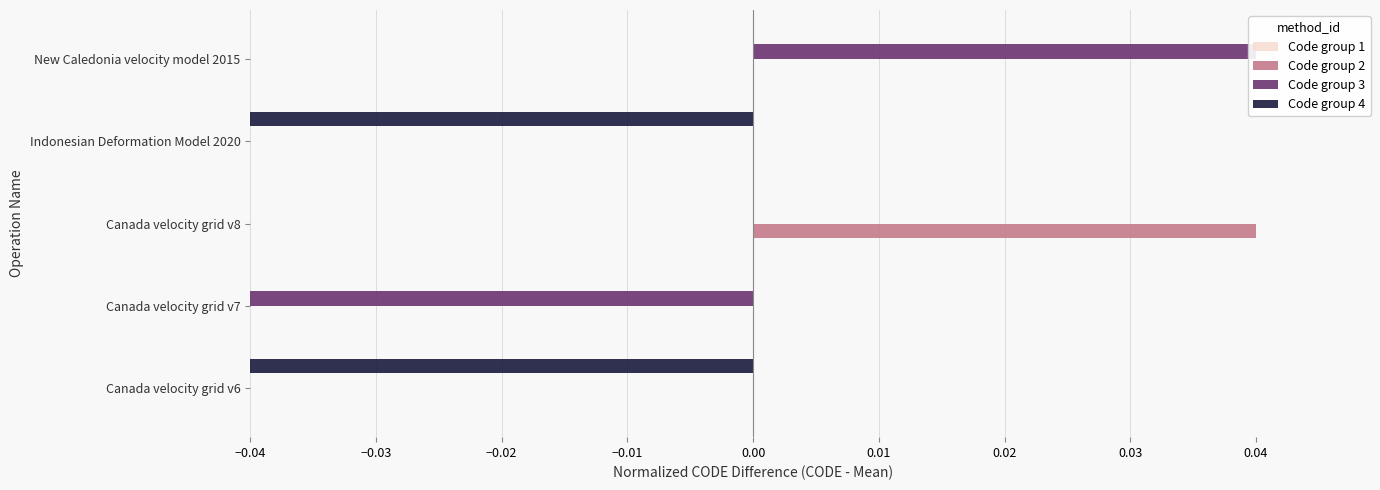

What are all the series names shown in the legend?

Code group 1, Code group 2, Code group 3, Code group 4